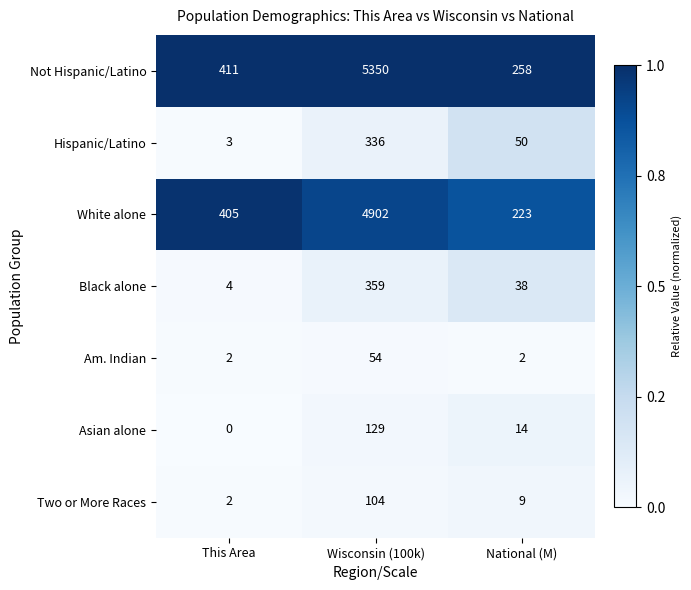

Rank the series at National (M) from lowest to highest value.

Am. Indian, Two or More Races, Asian alone, Black alone, Hispanic/Latino, White alone, Not Hispanic/Latino